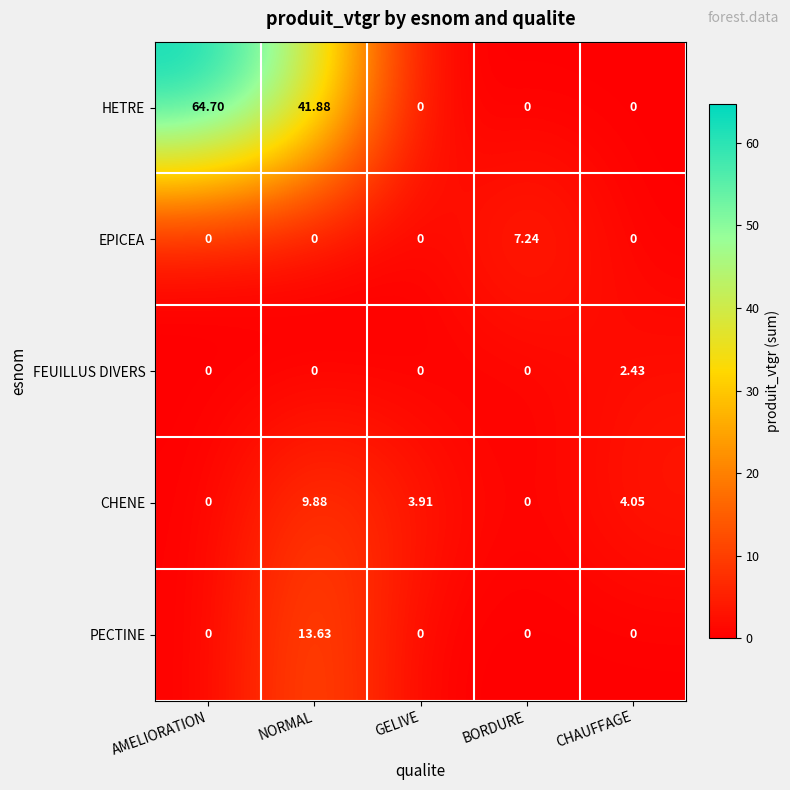

List the series in order of their peak value, highest first.

HETRE, PECTINE, CHENE, EPICEA, FEUILLUS DIVERS